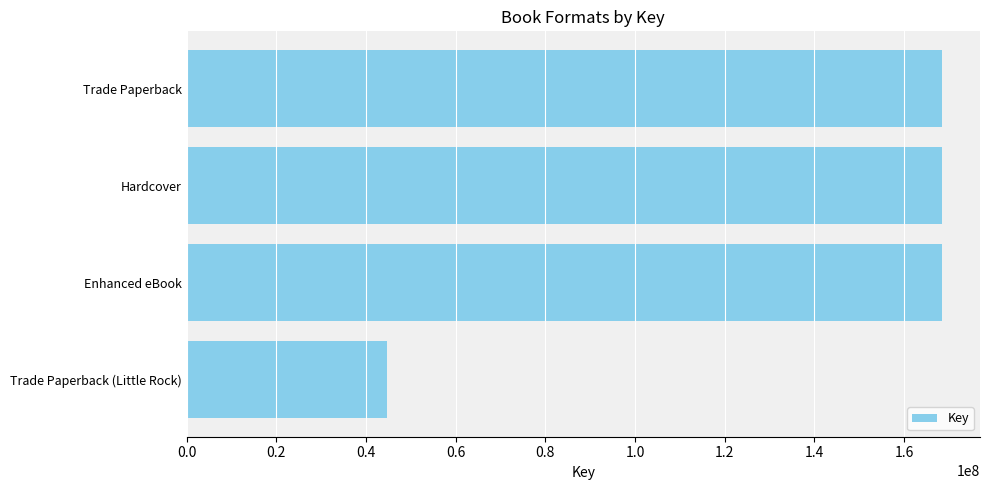

Approximately how many times larger is the value at Trade Paperback (Little Rock) compared to Enhanced eBook?

0.3